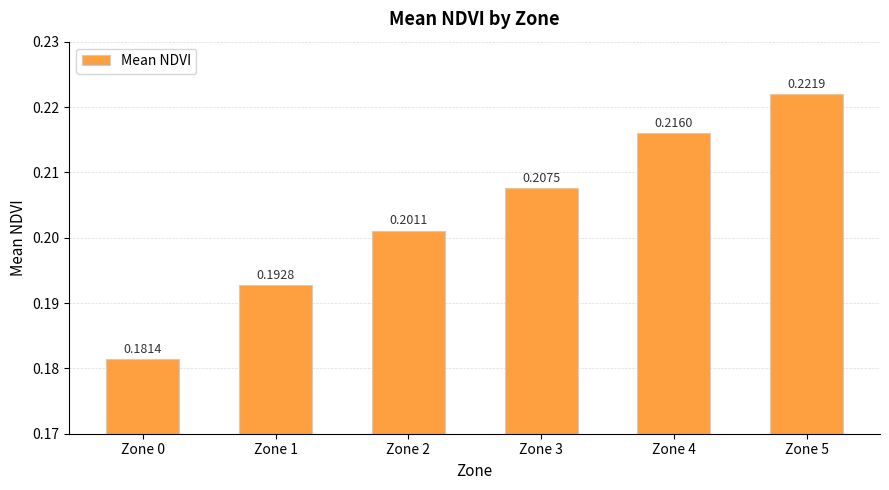

How many series are shown in this chart?

1